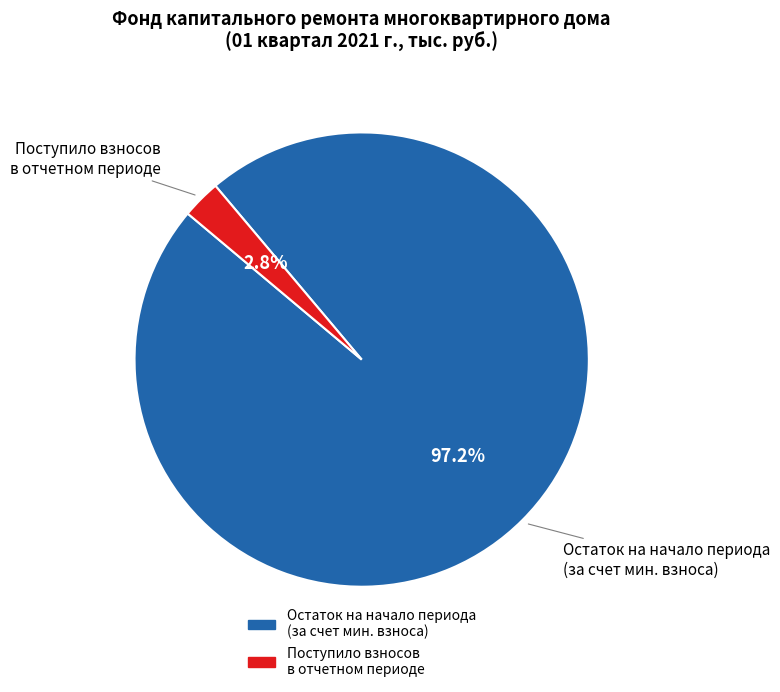

Is there a majority slice in this chart?

Yes